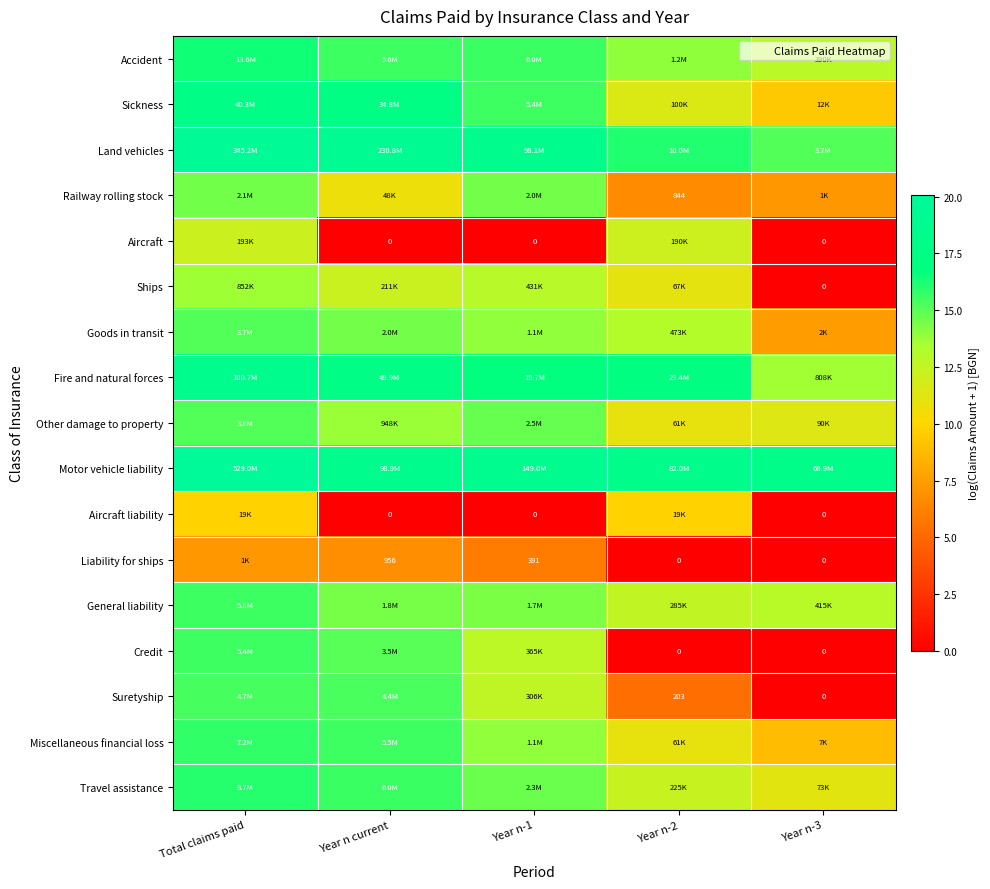

The value of Suretyship at Year n-1 is 4.9. True or false?

False